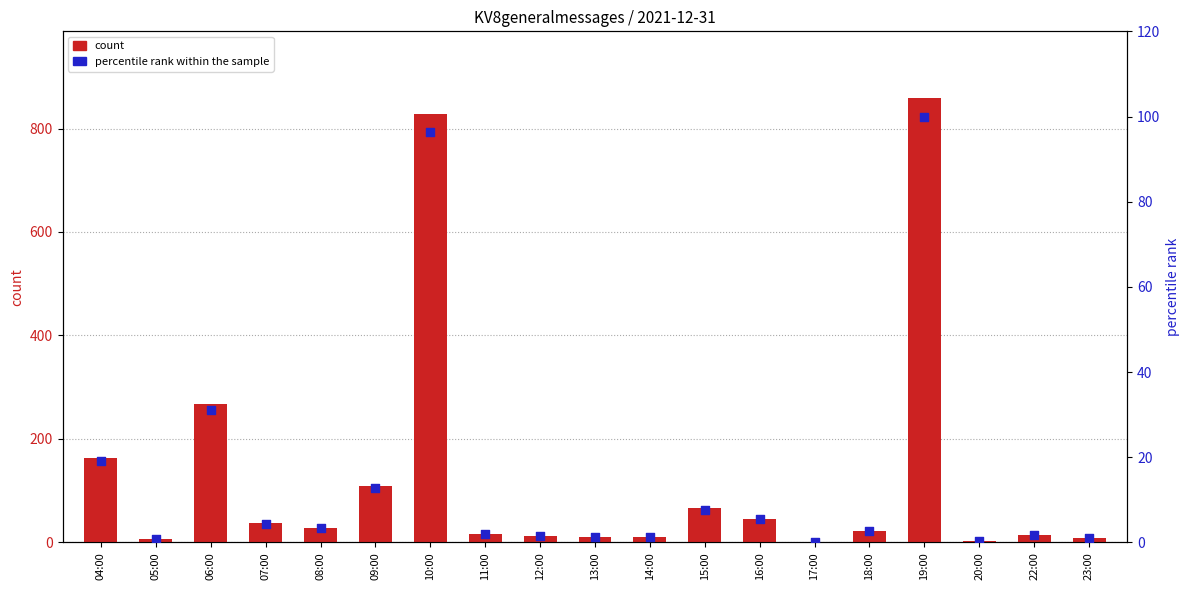

At which category is the sum across all series the highest?

19:00